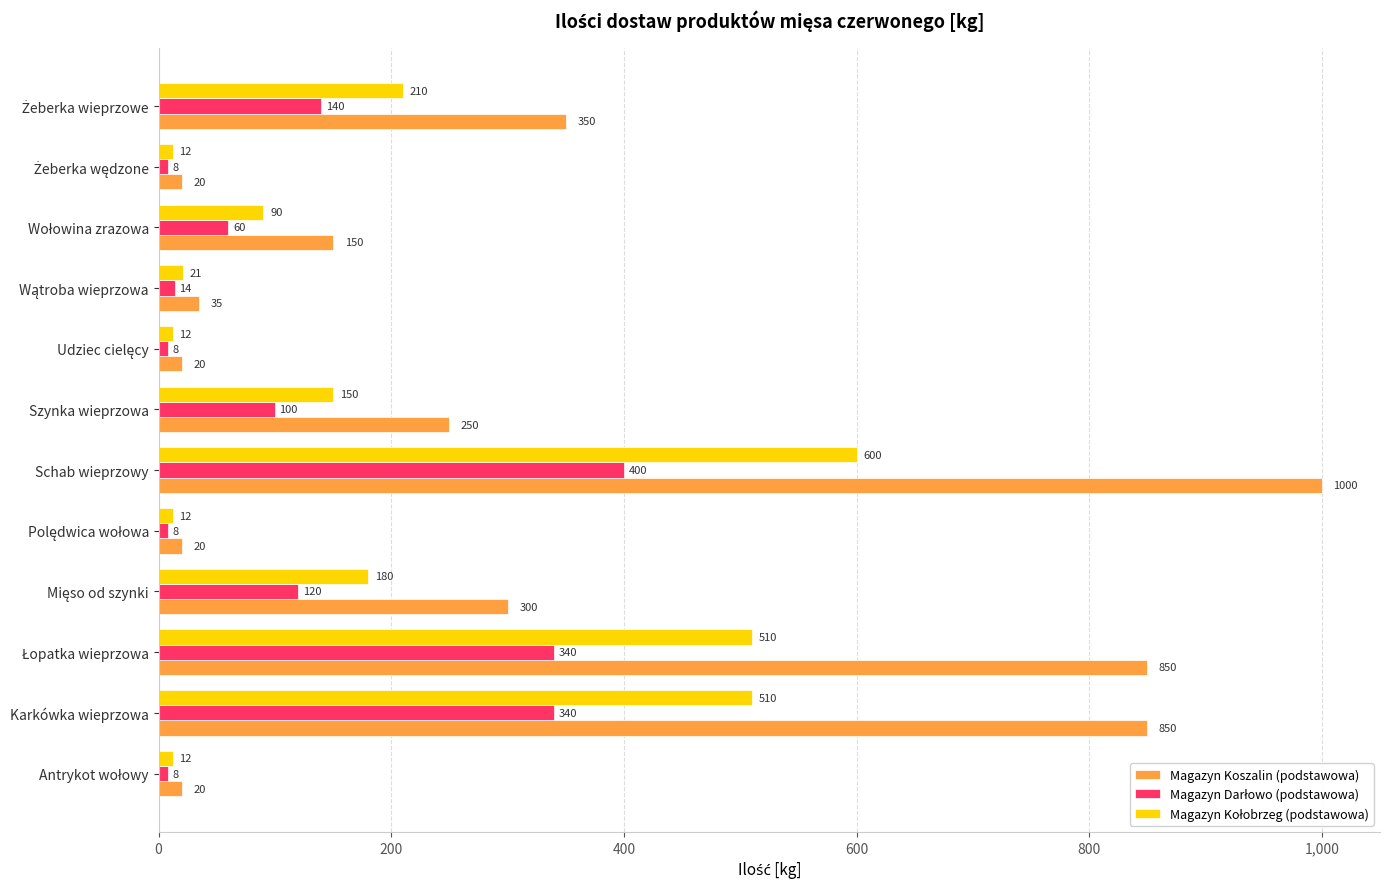

What is the difference between the maximum and minimum values in the Magazyn Koszalin (podstawowa) series?

980